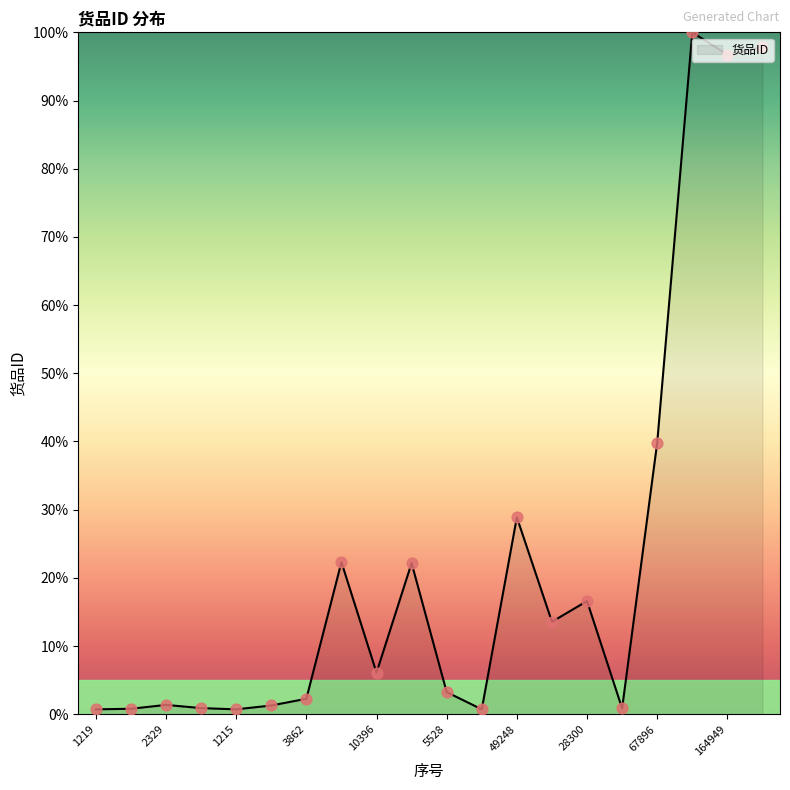

What is the difference between the maximum and minimum values?

99.3